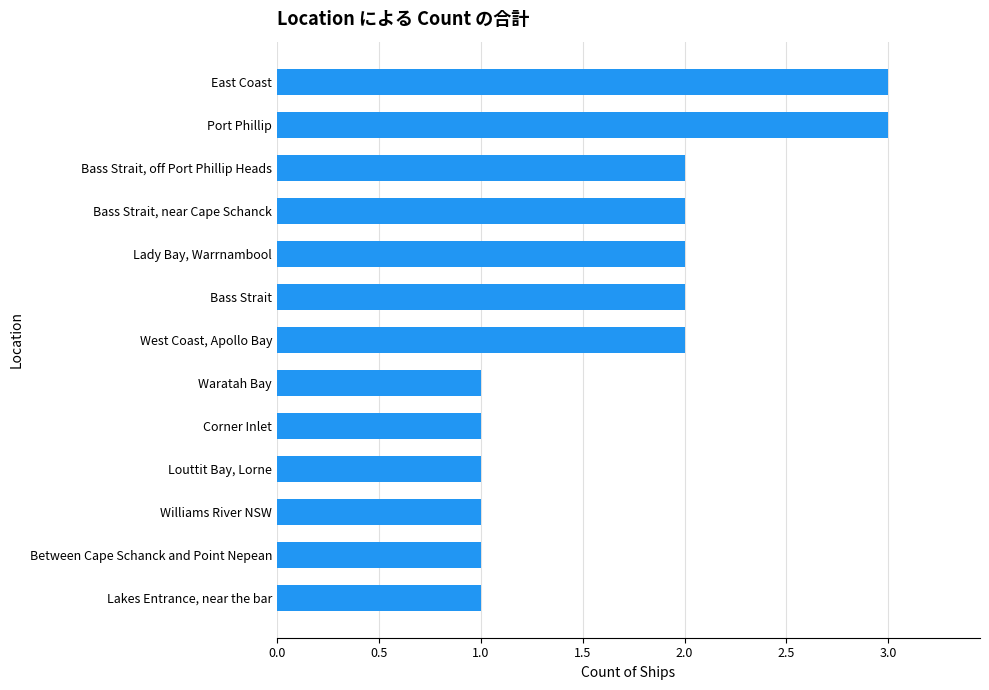

What is the sum of all values?

22